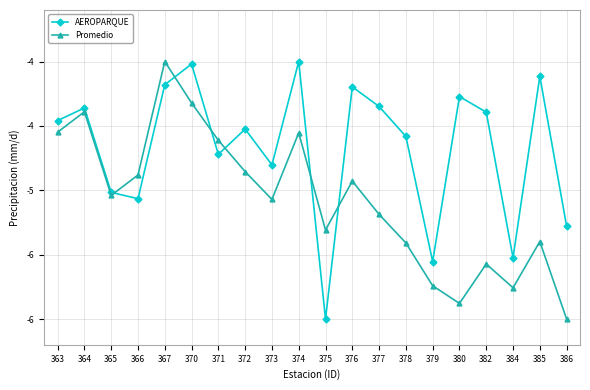

Where is AEROPARQUE nearest to the value -5?

365